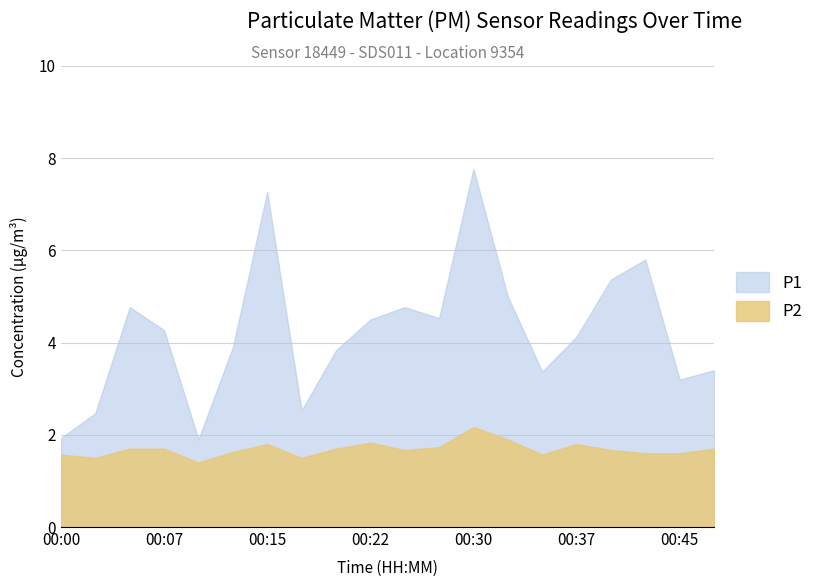

What are all the series names shown in the legend?

P1, P2